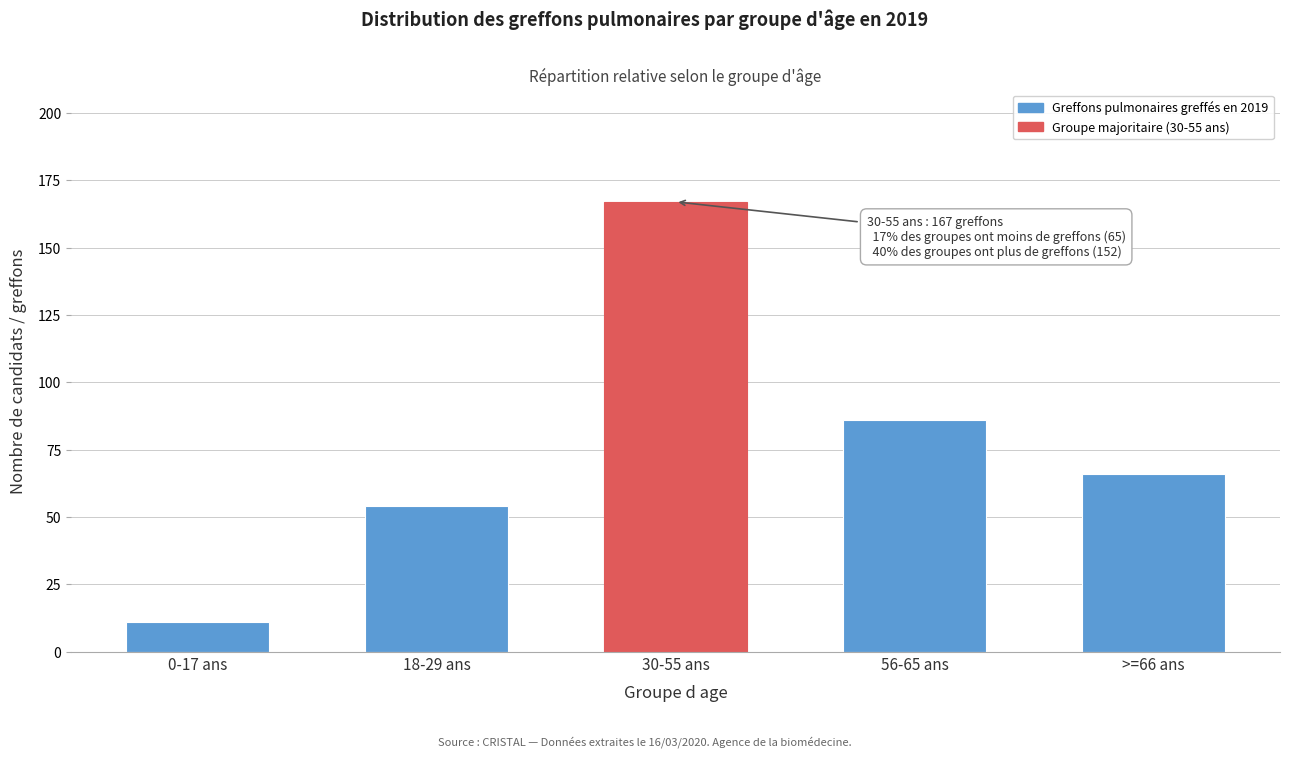

Reading left to right, list all the values displayed in this chart.

0-17 ans=11	18-29 ans=54	30-55 ans=167	56-65 ans=86	>=66 ans=66